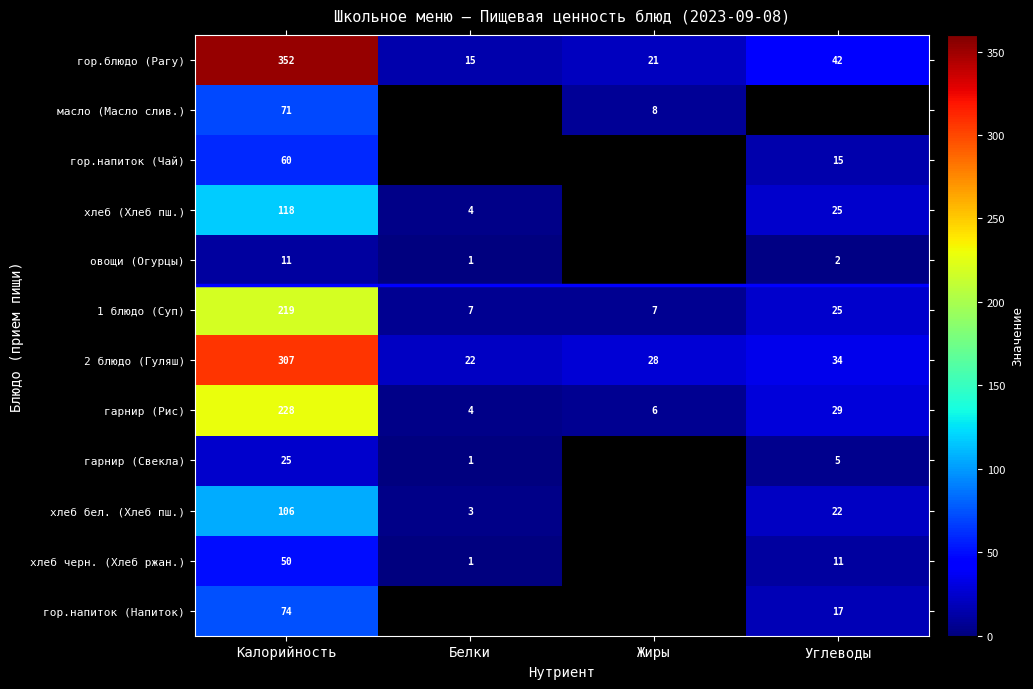

Is it true that хлеб бел. (Хлеб пш.) equals 4 at Белки?

False